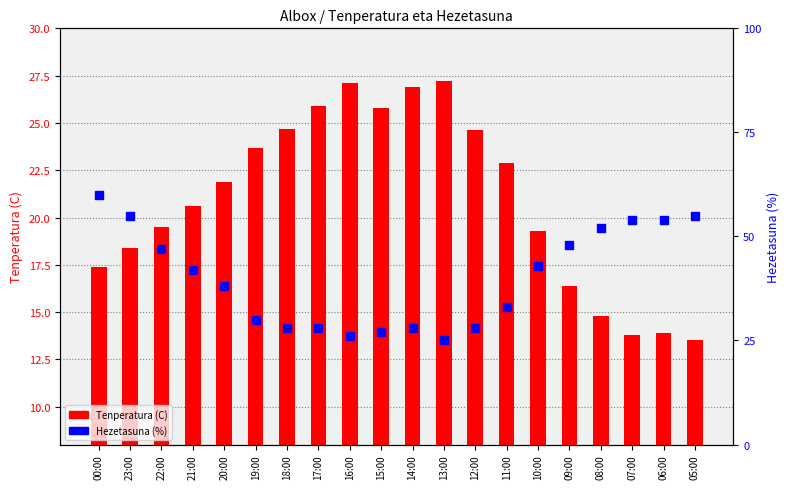

What are all the series names shown in the legend?

Tenperatura (C), Hezetasuna (%)